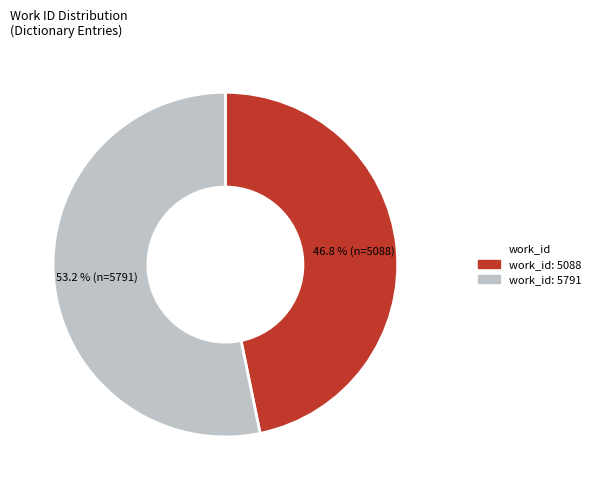

To the nearest percent, what portion does work_id: 5088 represent?

47%